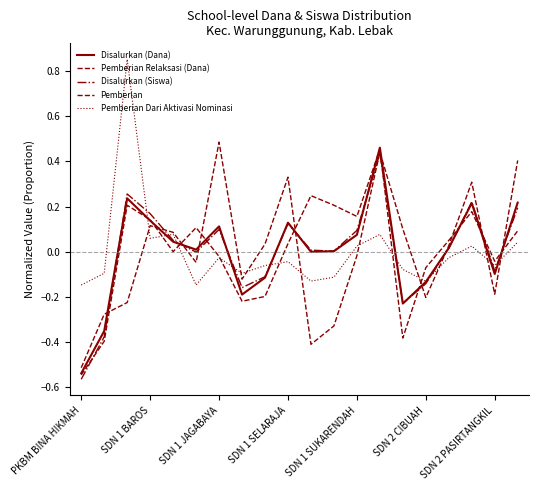

Is this an area chart (filled region under the line)?

No